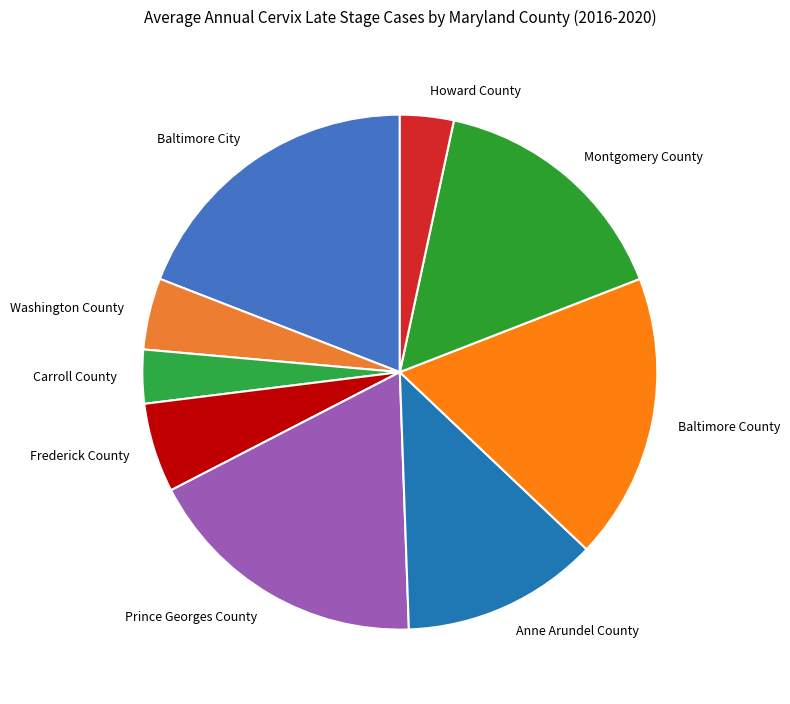

Is there any slice that represents more than half of the pie?

No